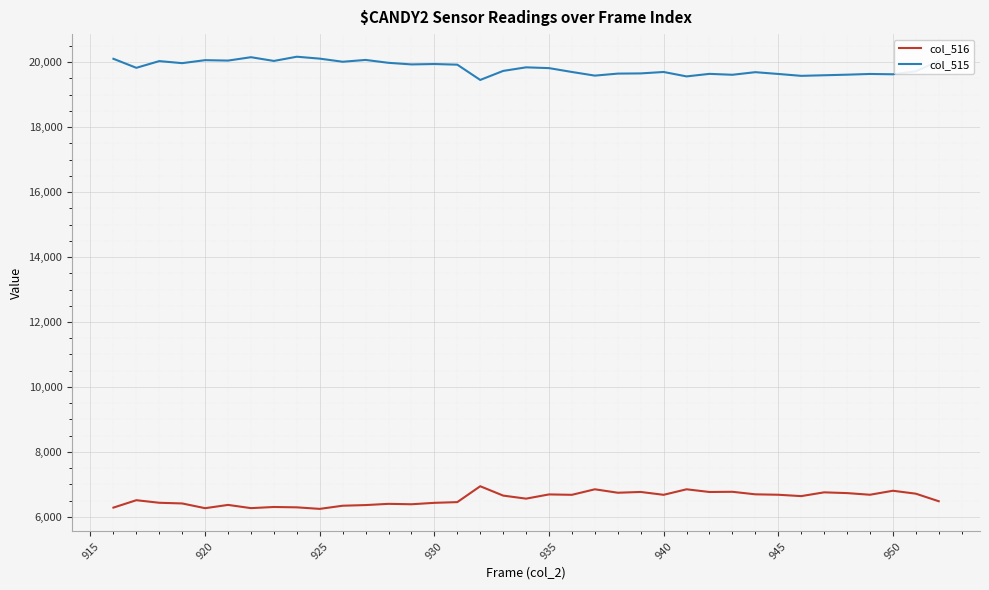

True or false: col_515 and col_516 cross at least once.

False